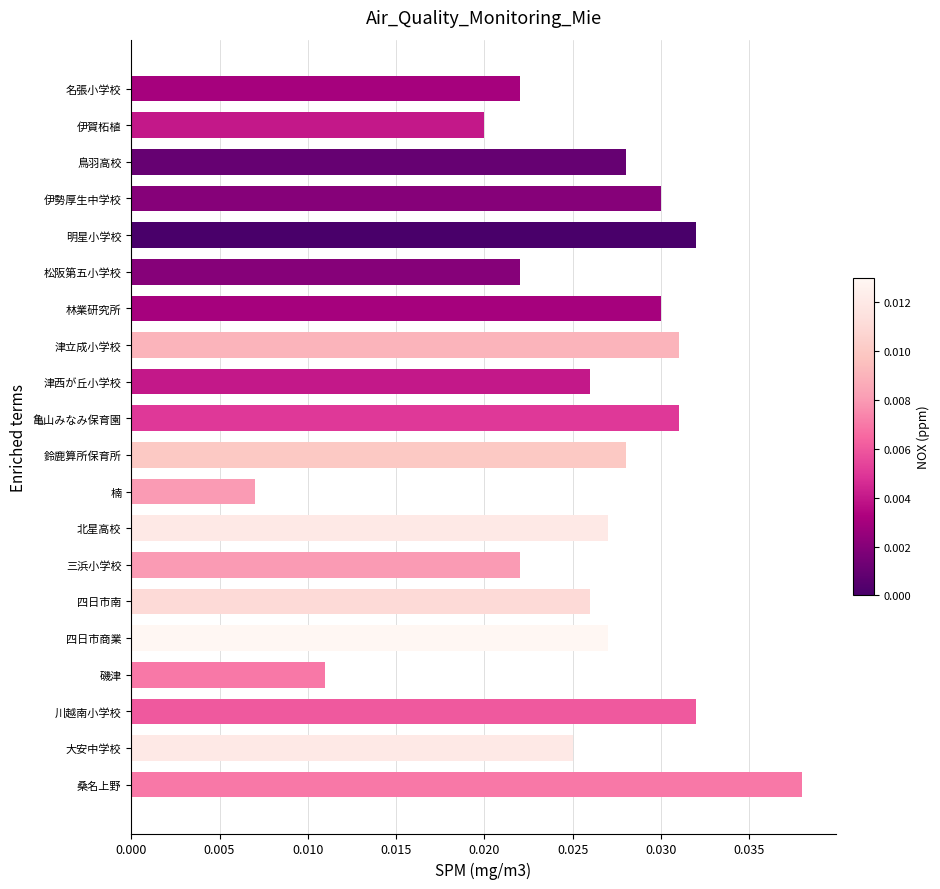

Between 北星高校 and 大安中学校, which is larger?

北星高校